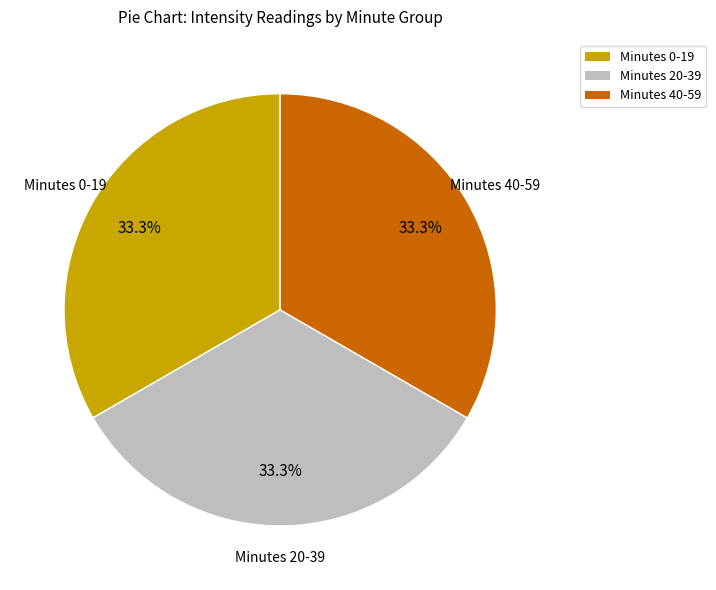

To the nearest percent, what is the average slice percentage?

33%